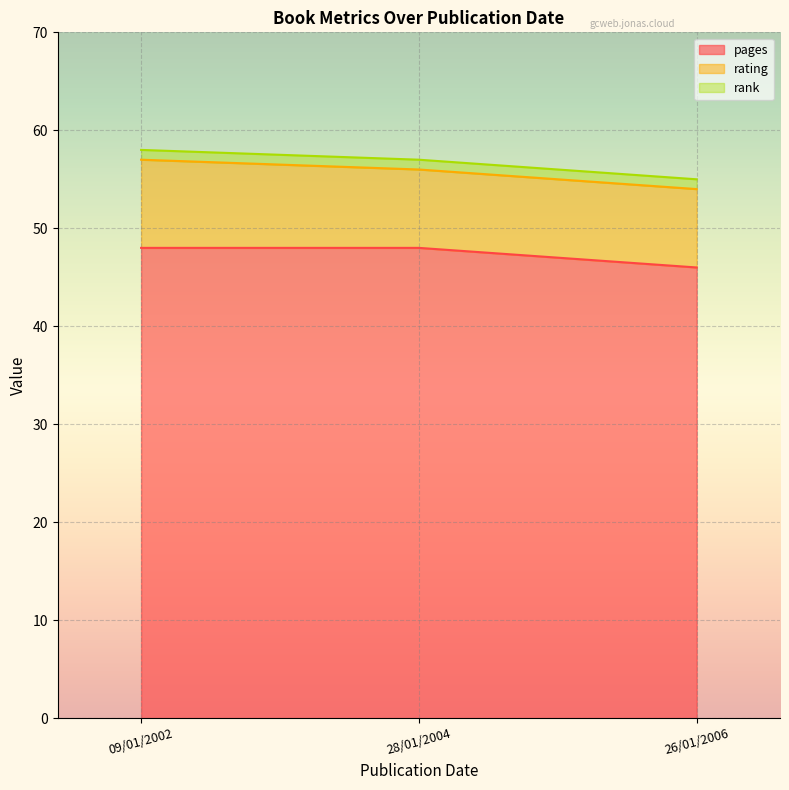

What is the maximum value shown in the chart?

48